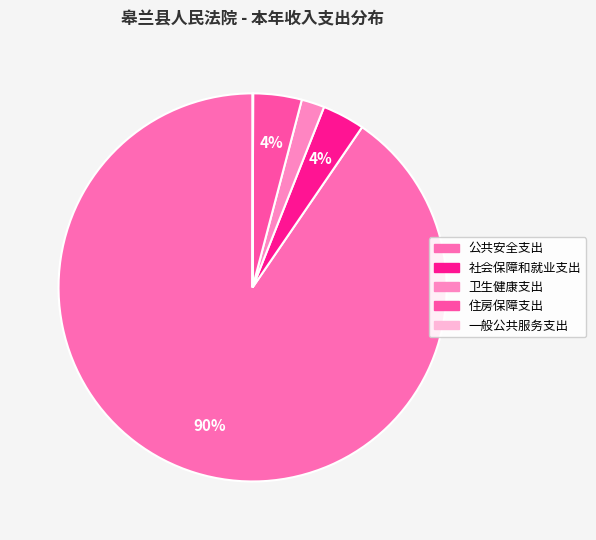

Is 公共安全支出 the majority of the pie?

Yes